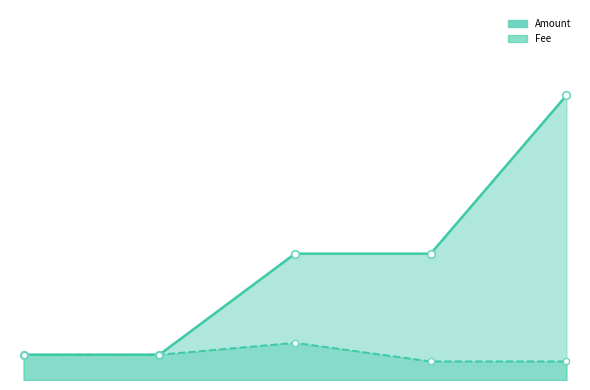

Is the value of Fee at 2019-04-07 12:07:41 greater than the value of Amount at 2019-01-24 08:47:06?

No